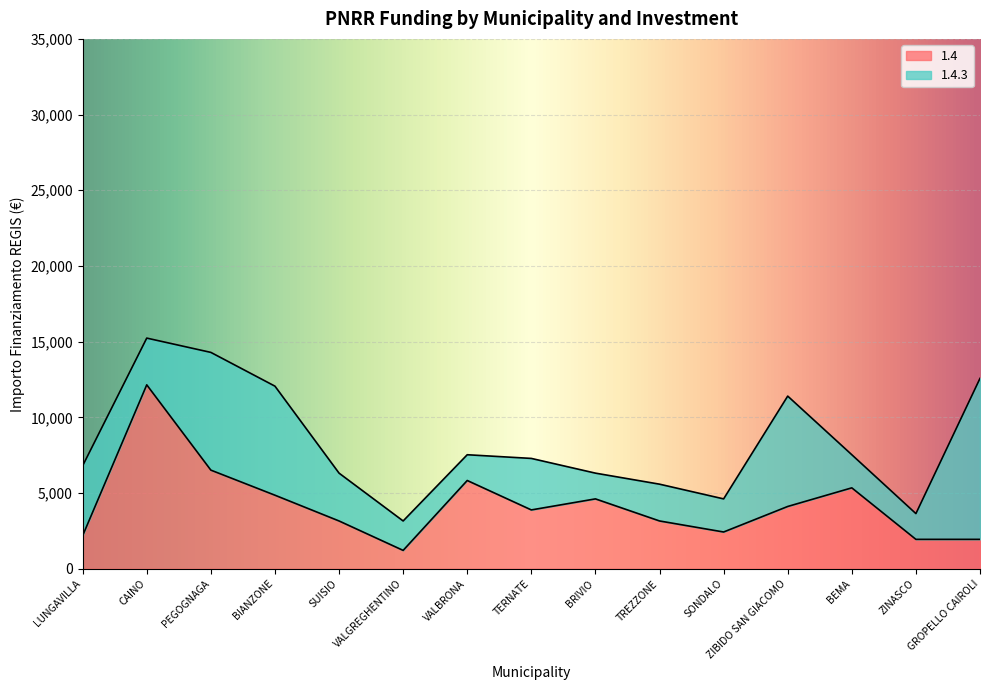

Reading right to left, extract all data points from this chart.

1944	1944	5346	4116	2430	3159	4617	3888	5832	1215	3159	4860	6517	12150	2187